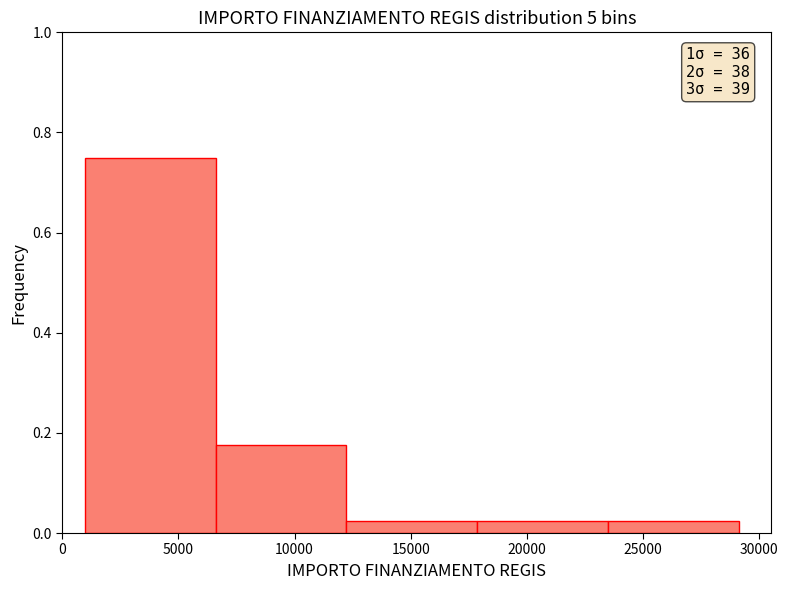

Over which range of the x-axis is the bar tallest?

1000 to 6500